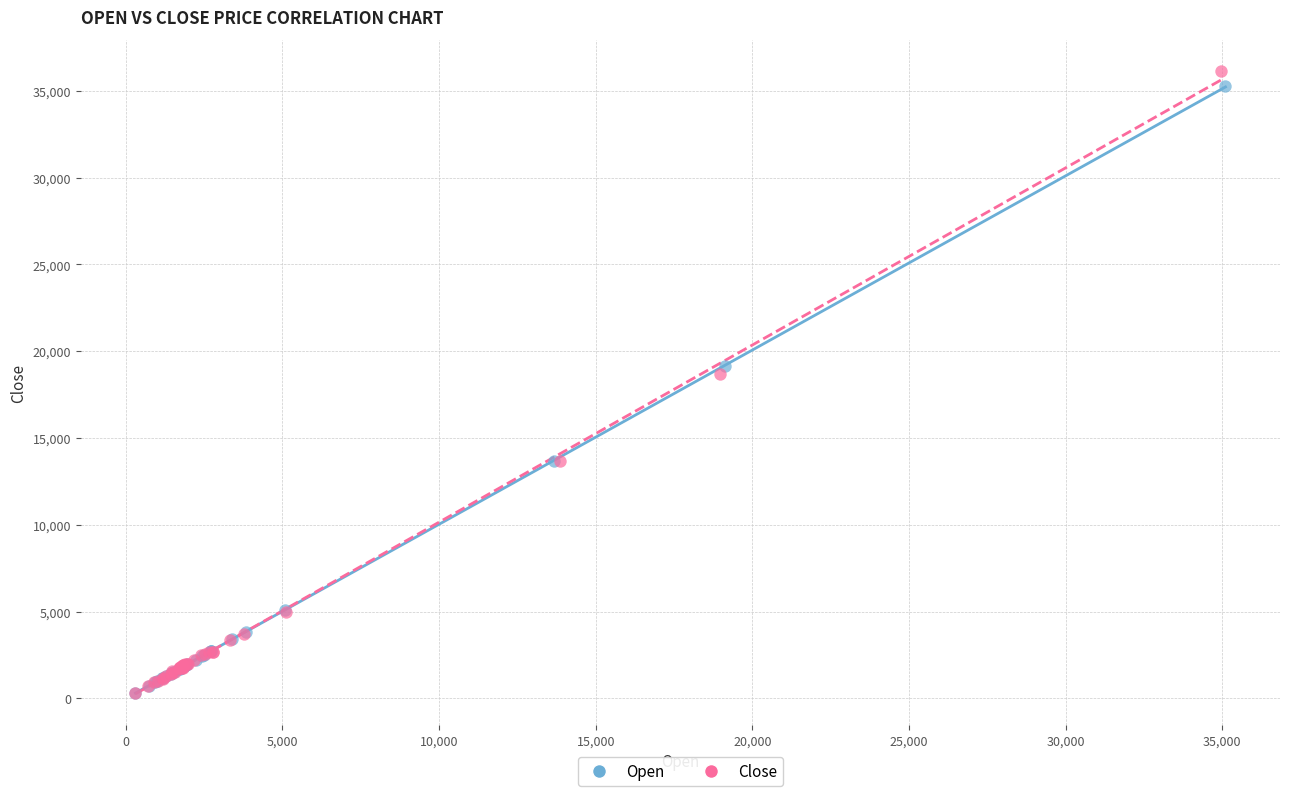

What are all the series names shown in the legend?

Open, Close